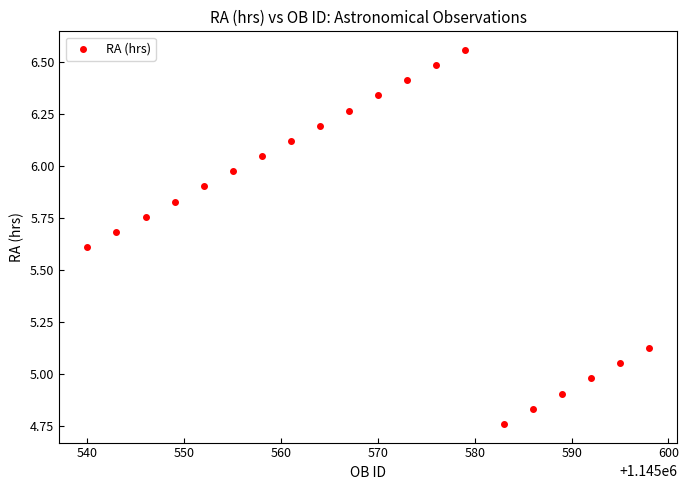

What is the range of Y values (max minus min)?

1.8